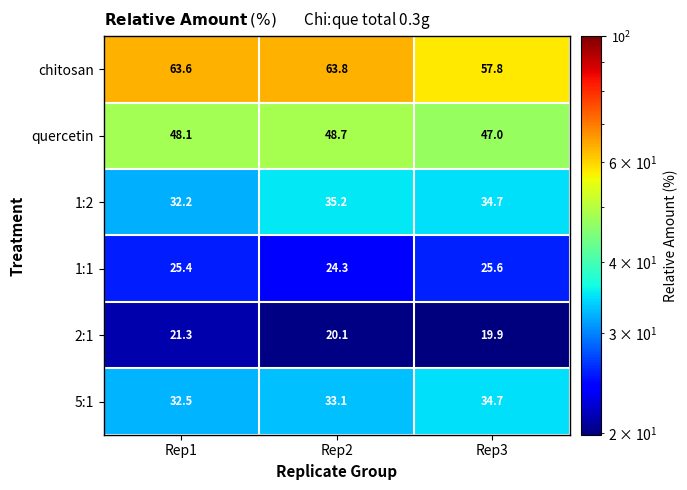

Rank the series by their maximum value, from highest to lowest.

chitosan, quercetin, 1:2, 5:1, 1:1, 2:1